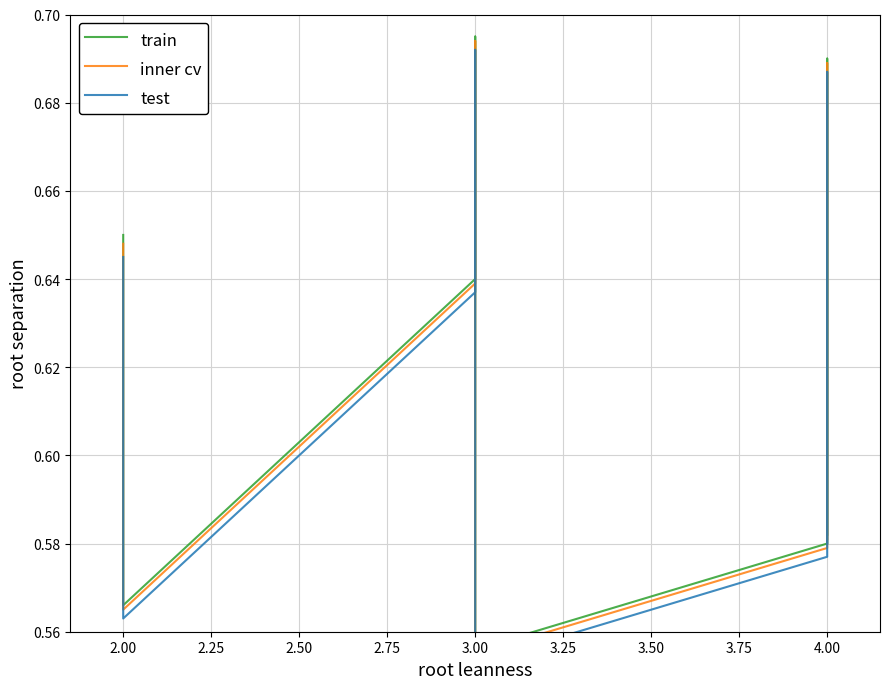

What is the difference between the maximum and minimum values in the train series?

0.1